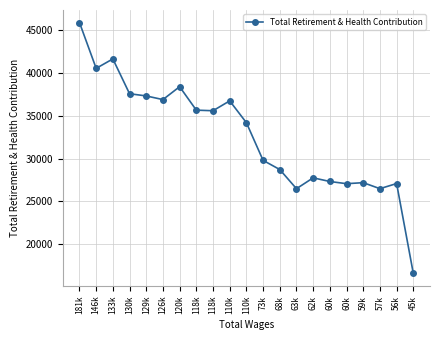

Reading right to left, list all the values displayed in this chart.

45k=16581	56k=27081	57k=26482	59k=27184	60k=27063	60k=27320	62k=27748	63k=26479	68k=28717	73k=29790	110k=34191	110k=36738	118k=35586	118k=35654	120k=38394	126k=36888	129k=37314	130k=37573	133k=41640	146k=40536	181k=45888